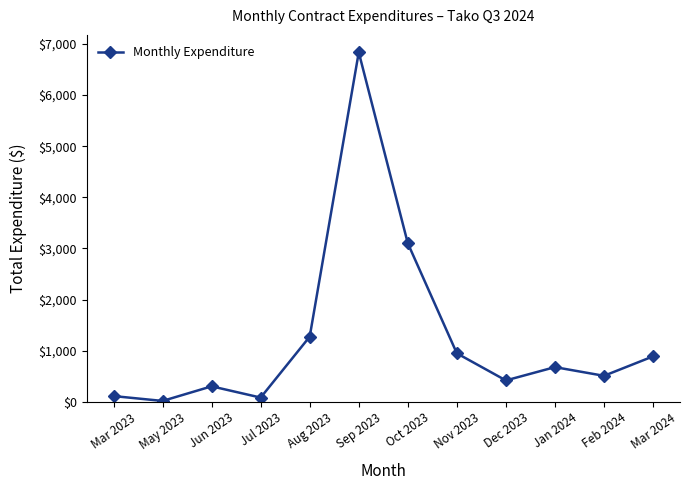

Between Mar 2023 and Nov 2023, which is larger?

Nov 2023